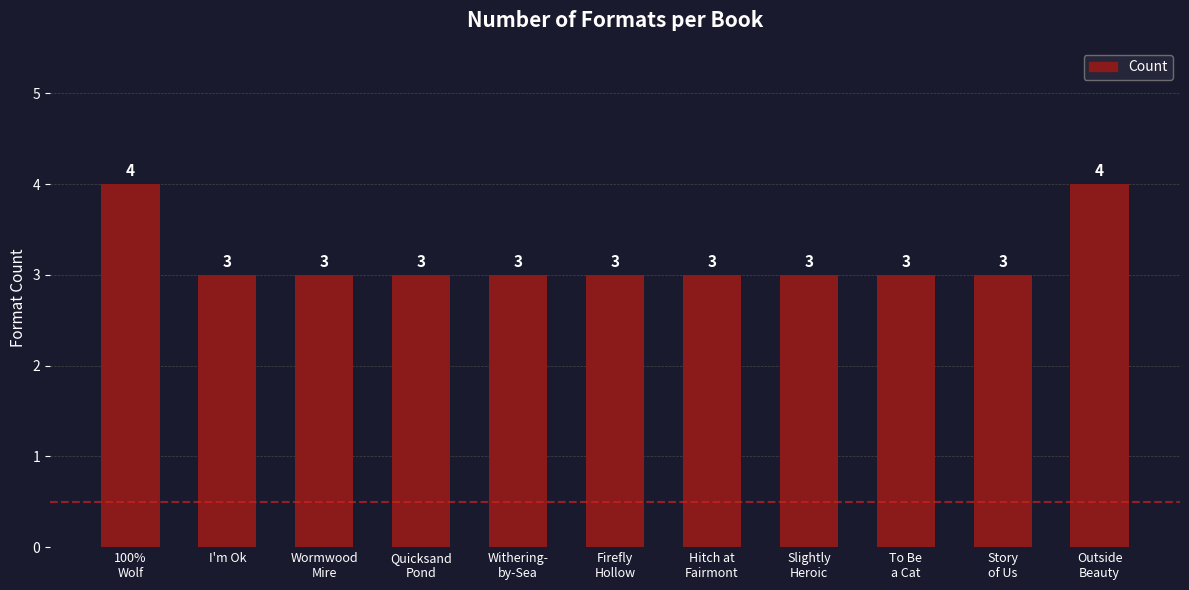

What is the value of the 6th bar from the left?

3